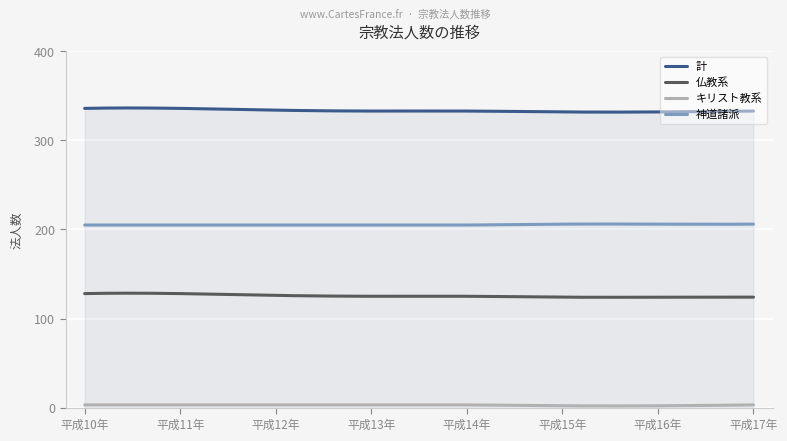

Which series has the largest total across all categories?

計